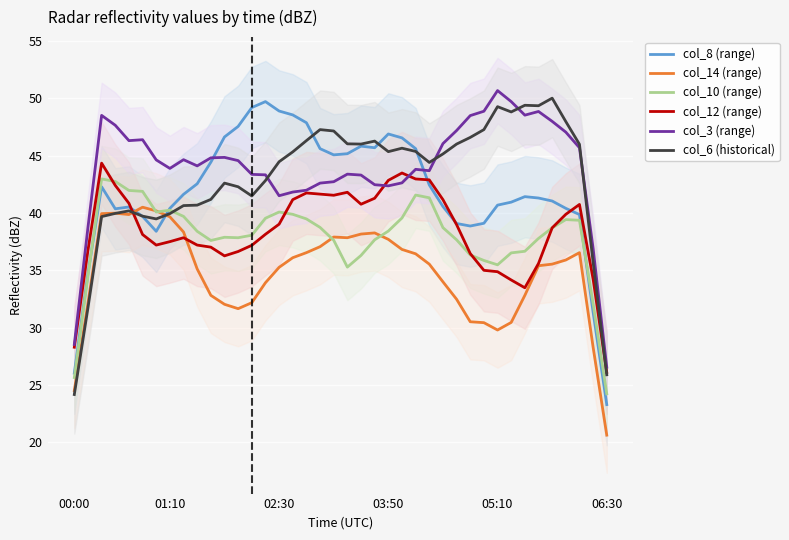

Reading left to right, list all the values displayed in this chart.

col_8 (range): 26.0	34.7	42.3	40.4	40.5	39.7	38.4	40.4	41.6	42.5	44.4	46.6	47.5	49.2	49.7	48.9	48.5	47.9	45.6	45.1	45.2	45.8	45.7	46.9	46.5	45.6	42.4	40.6	39.1	38.9	39.1	40.7	40.9	41.4	41.3	41.0	40.4	39.9	31.4	23.3
col_14 (range): 24.5	32.1	39.9	40.0	39.9	40.5	40.2	39.7	38.3	35.1	32.8	32.0	31.7	32.2	33.9	35.3	36.1	36.5	37.1	37.9	37.8	38.2	38.3	37.7	36.8	36.4	35.5	34.0	32.5	30.5	30.4	29.8	30.5	32.8	35.4	35.5	35.9	36.5	28.3	20.6
col_10 (range): 25.7	34.5	43.0	42.7	42.0	41.9	40.1	40.2	39.7	38.4	37.6	37.9	37.8	38.1	39.5	40.1	39.9	39.5	38.7	37.6	35.3	36.3	37.7	38.4	39.6	41.6	41.3	38.7	37.7	36.3	35.9	35.5	36.5	36.7	37.8	38.7	39.4	39.4	32.1	24.2
col_12 (range): 28.3	36.7	44.3	42.4	40.8	38.1	37.2	37.5	37.8	37.2	37.0	36.3	36.6	37.2	38.1	39.0	41.2	41.7	41.6	41.5	41.8	40.8	41.3	42.8	43.5	43.0	42.9	41.2	39.0	36.5	35.0	34.9	34.2	33.5	35.6	38.7	39.9	40.7	34.2	26.1
col_3 (range): 28.5	38.7	48.5	47.6	46.3	46.4	44.6	43.9	44.6	44.1	44.8	44.8	44.6	43.4	43.3	41.5	41.8	42.0	42.6	42.7	43.4	43.3	42.5	42.4	42.6	43.8	43.7	46.0	47.2	48.5	48.9	50.7	49.7	48.5	48.8	48.0	47.0	45.7	36.9	26.6
col_6 (historical): 24.2	31.7	39.7	40.0	40.2	39.7	39.5	39.9	40.6	40.7	41.2	42.6	42.3	41.5	42.8	44.5	45.3	46.3	47.3	47.1	46.0	46.0	46.3	45.3	45.6	45.4	44.4	45.1	46.0	46.6	47.3	49.3	48.8	49.4	49.3	50.0	48.0	46.0	35.7	25.9